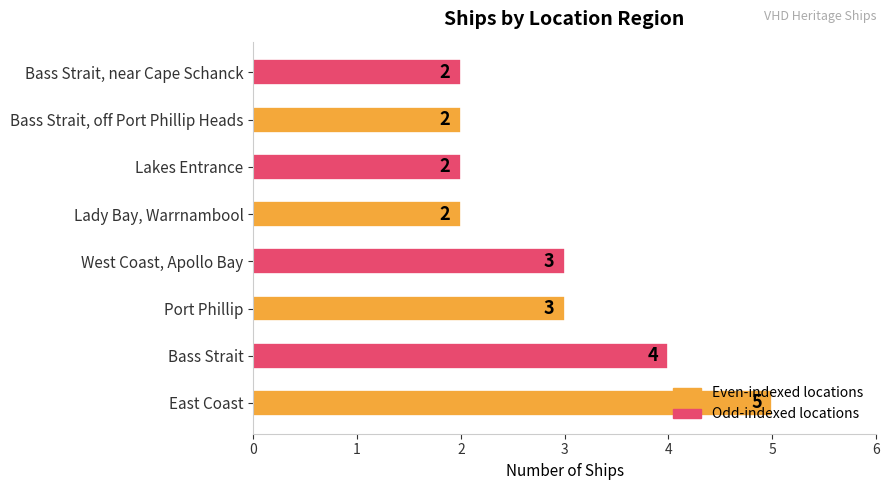

What is the approximate value at East Coast?

5